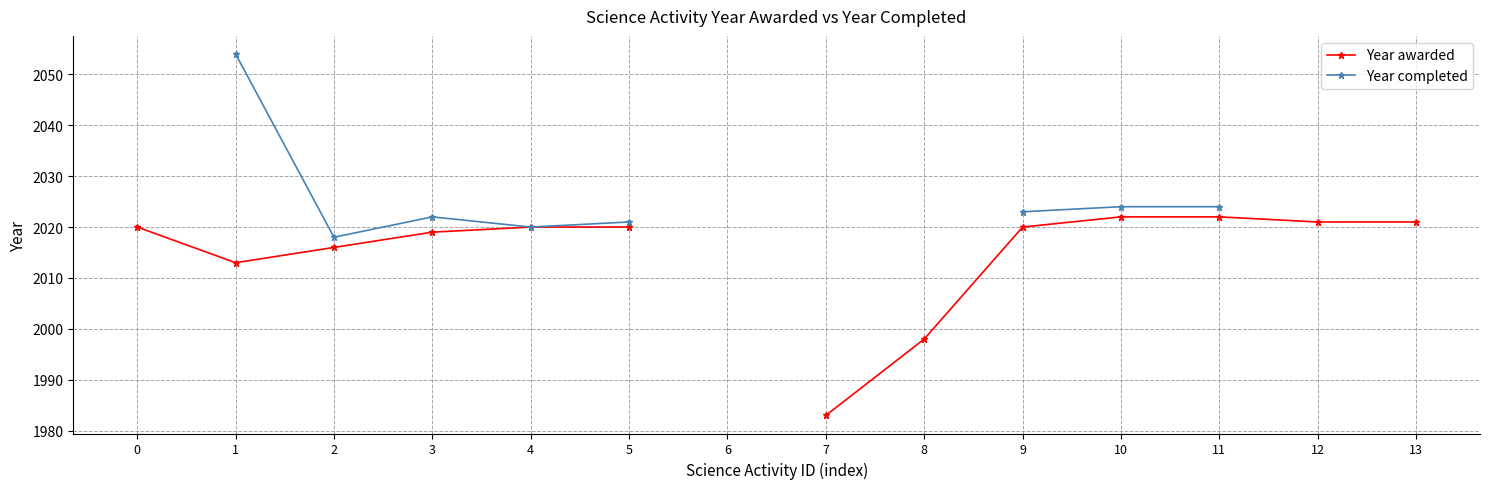

At which category is the sum across all series the highest?

1